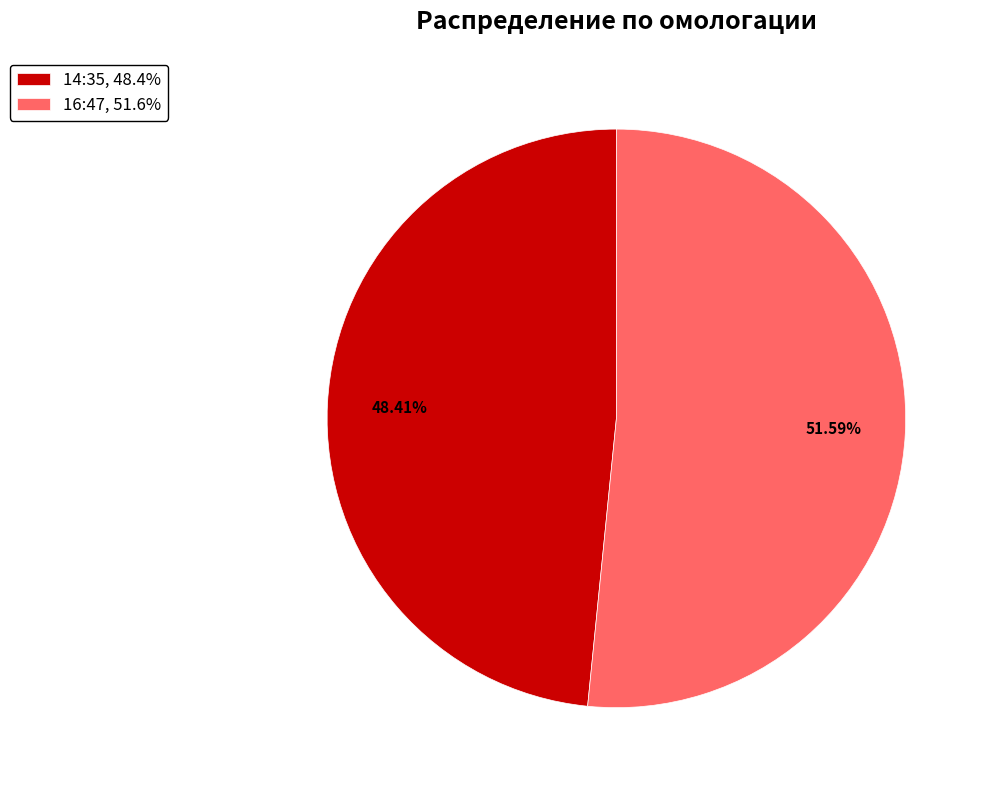

To the nearest percent, what portion does 16:47 represent?

52%